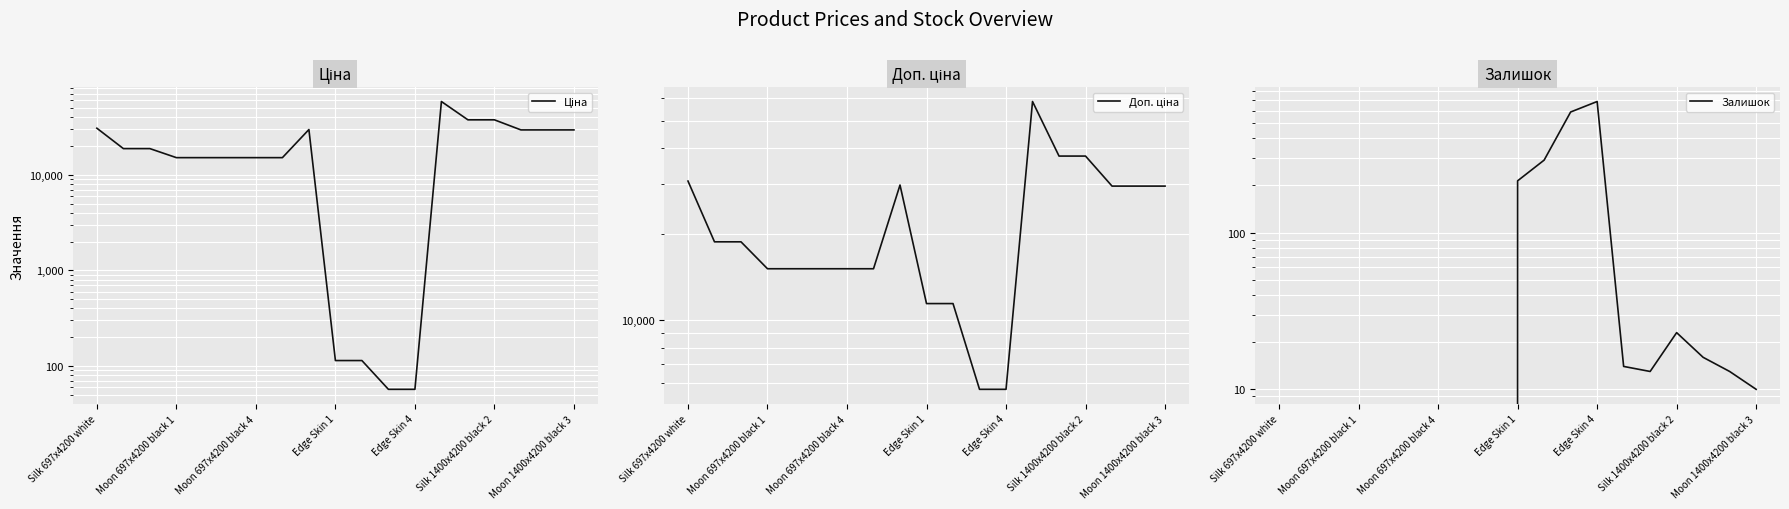

Where is Ціна nearest to the value 29241?

16